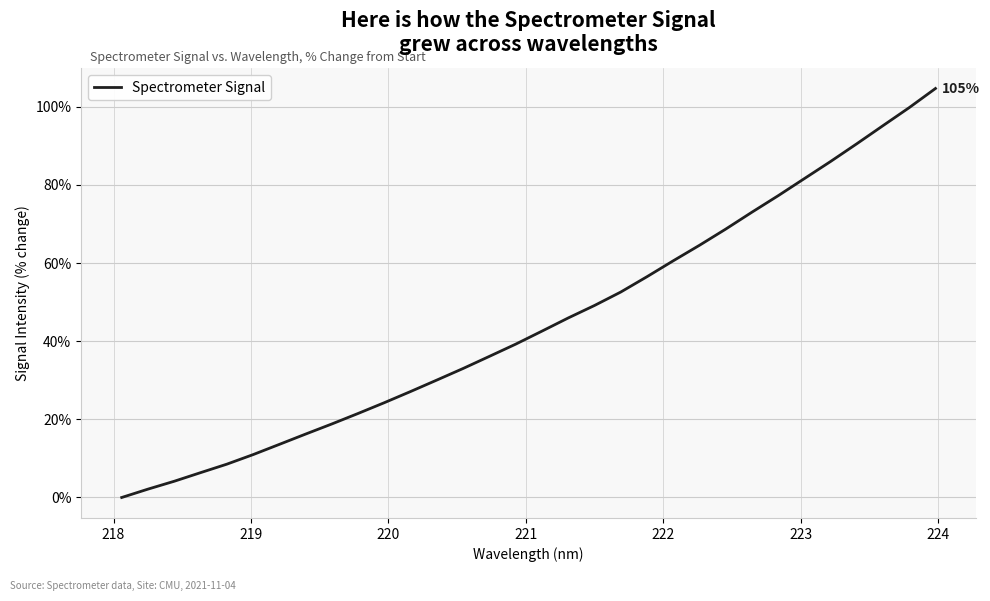

Reading left to right, transcribe all the data shown in this chart.

0.0	2.1	4.2	6.4	8.5	11.0	13.6	16.2	18.8	21.5	24.3	27.1	30.1	33.0	36.1	39.3	42.6	46.0	49.1	52.6	56.5	60.6	64.6	68.7	73.0	77.2	81.6	86.0	90.5	95.2	99.8	104.7